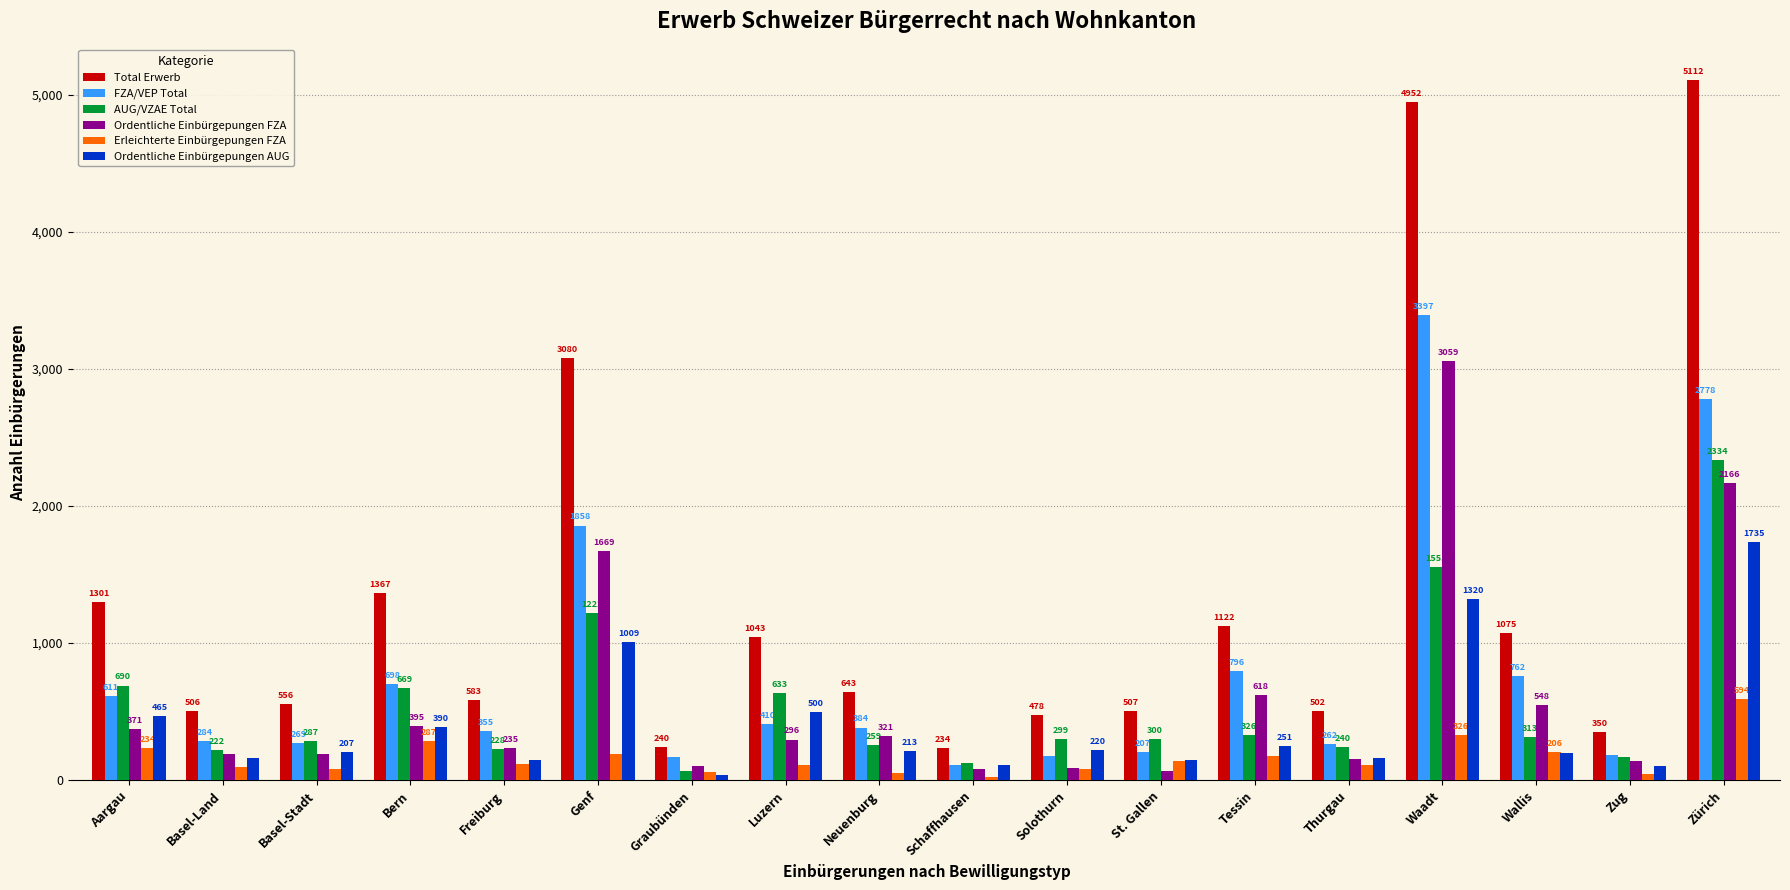

How many distinct data groups are displayed?

6